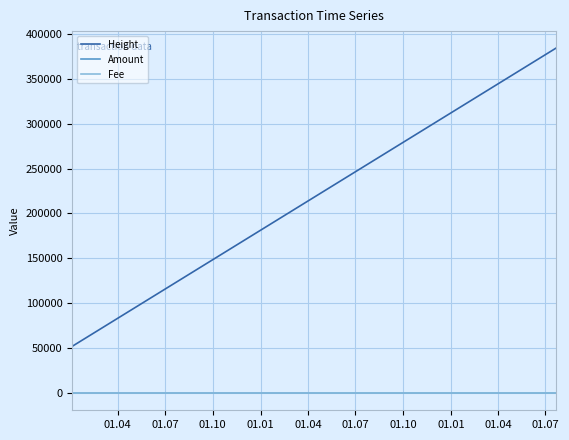

Which series has the widest spread of values?

Height